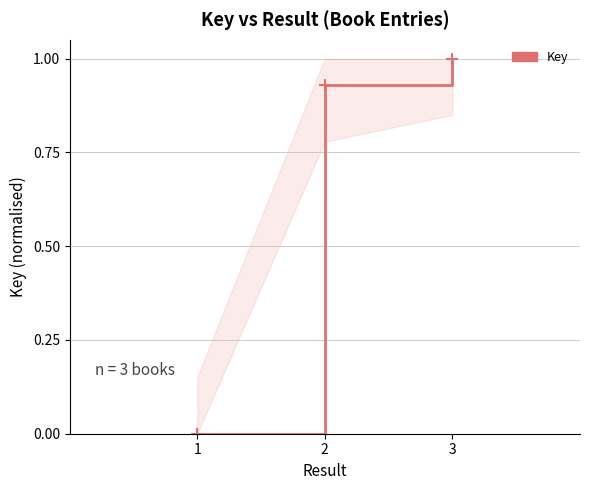

What is the maximum value shown in the chart?

1.0